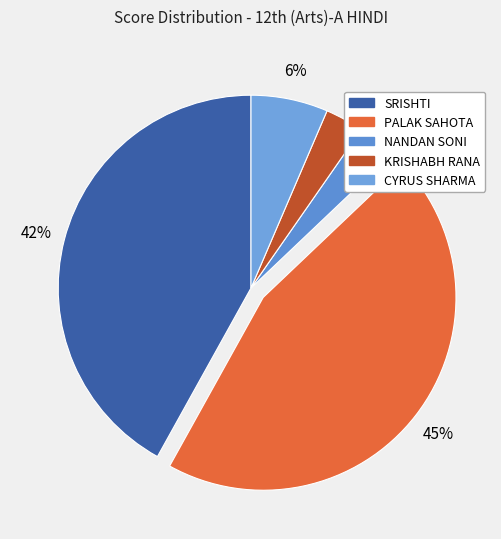

To the nearest percent, what is the average slice percentage?

20%